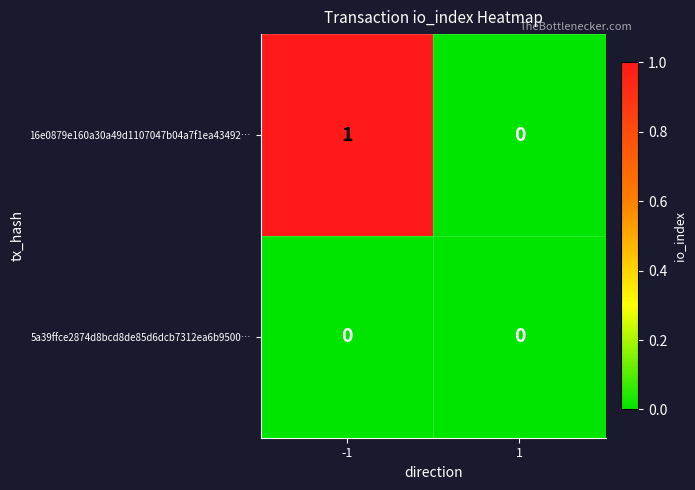

Reading left to right, extract all data points from this chart.

16e0879e160a30a49d1107047b04a7f1ea43492…: -1=1	1=0
5a39ffce2874d8bcd8de85d6dcb7312ea6b9500…: -1=0	1=0